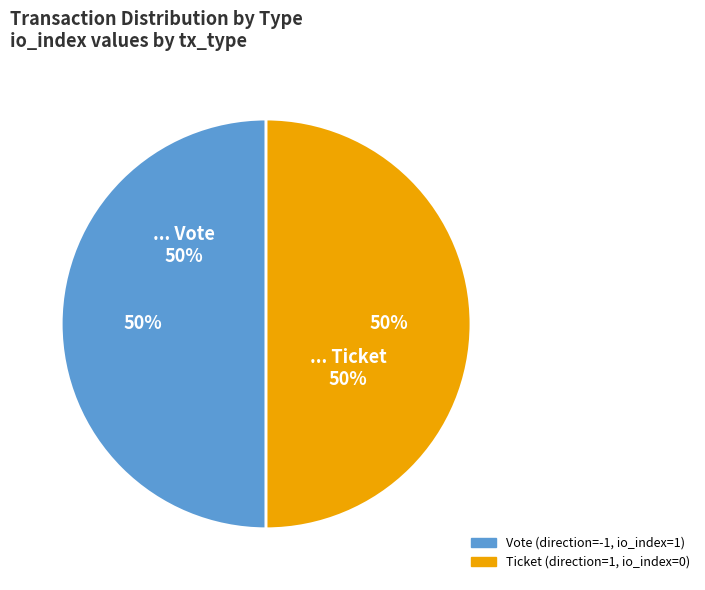

To the nearest percent, what is the average slice percentage?

50%